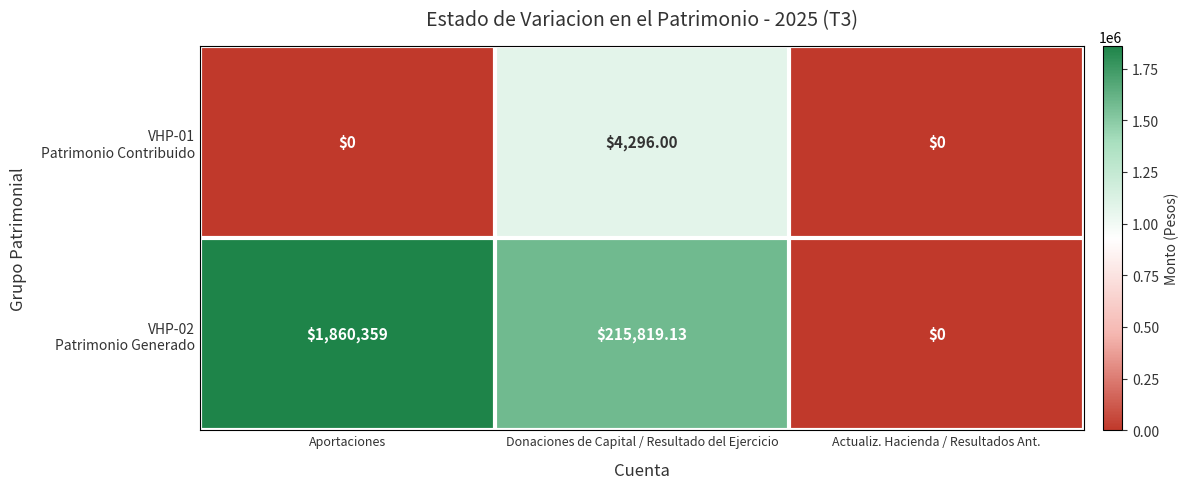

At which category is the sum across all series the highest?

Aportaciones